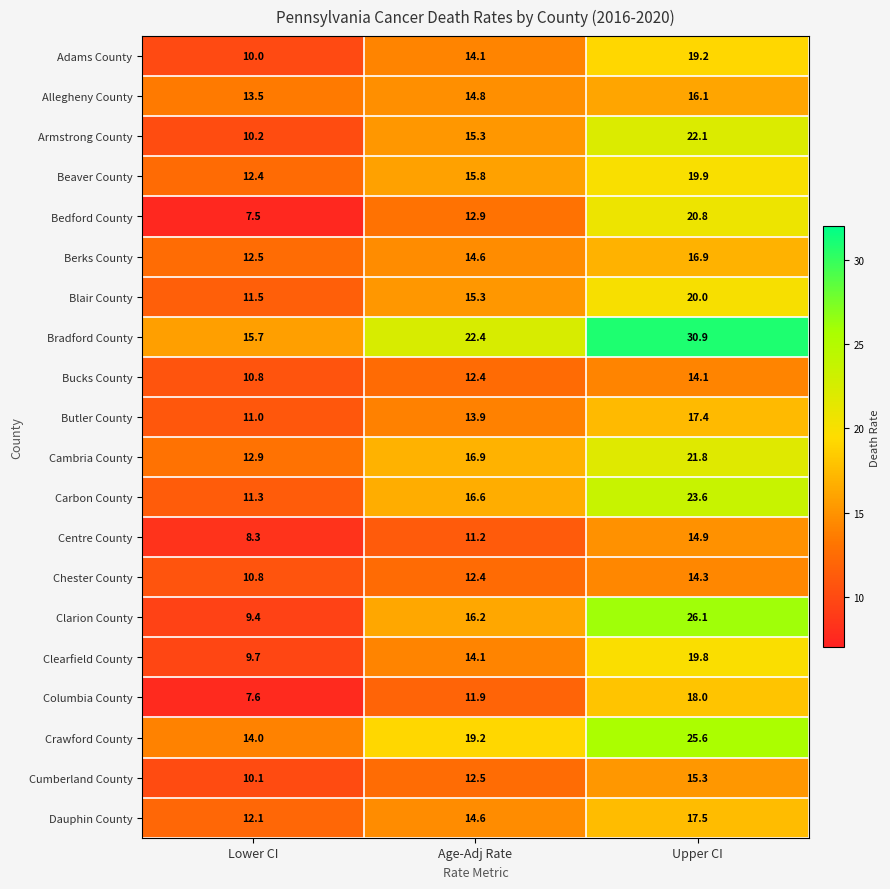

True or false: Centre County has a value of 3.8 at Age-Adj Rate.

False